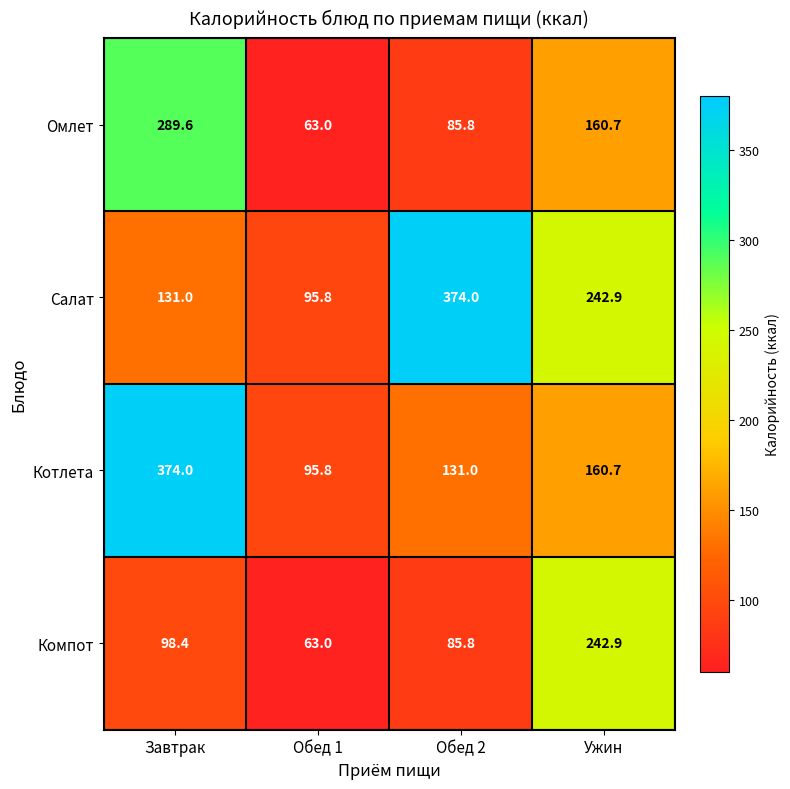

Which series has the largest total across all categories?

Салат